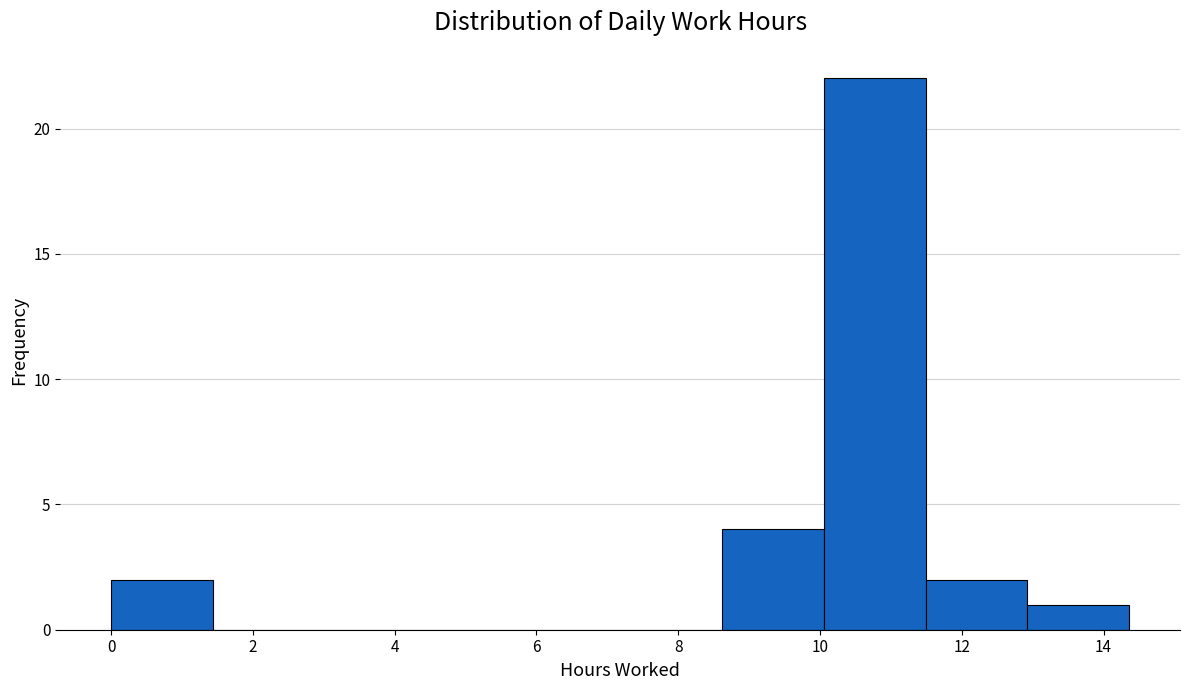

Over which range of the x-axis is the bar tallest?

10.0 to 11.4